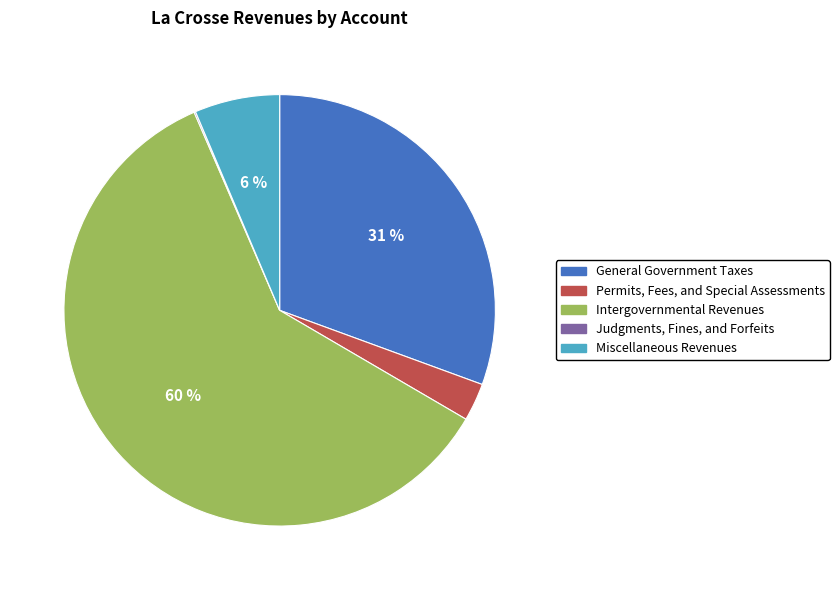

Is the sum of Miscellaneous Revenues and General Government Taxes greater than half?

No